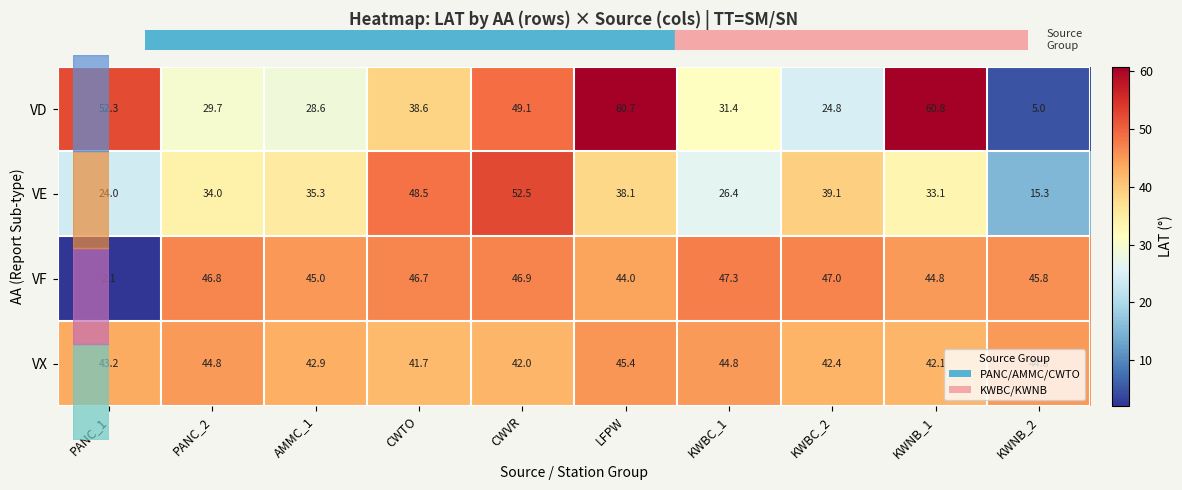

Rank the series by their average value, from highest to lowest.

VX, VF, VD, VE